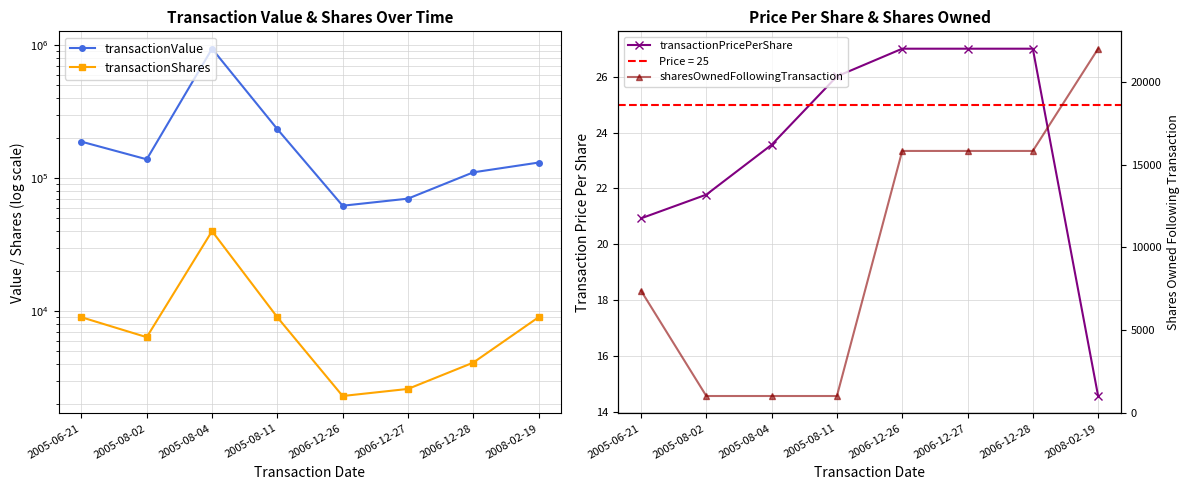

List the series in order of their peak value, highest first.

transactionValue, transactionShares, sharesOwnedFollowingTransaction, transactionPricePerShare